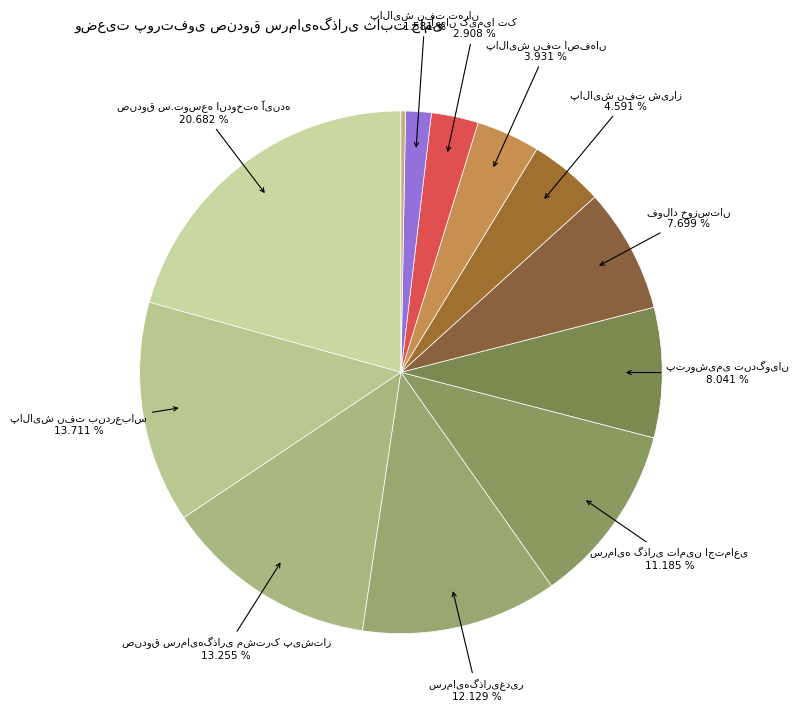

To the nearest percent, what is the average slice percentage?

8%